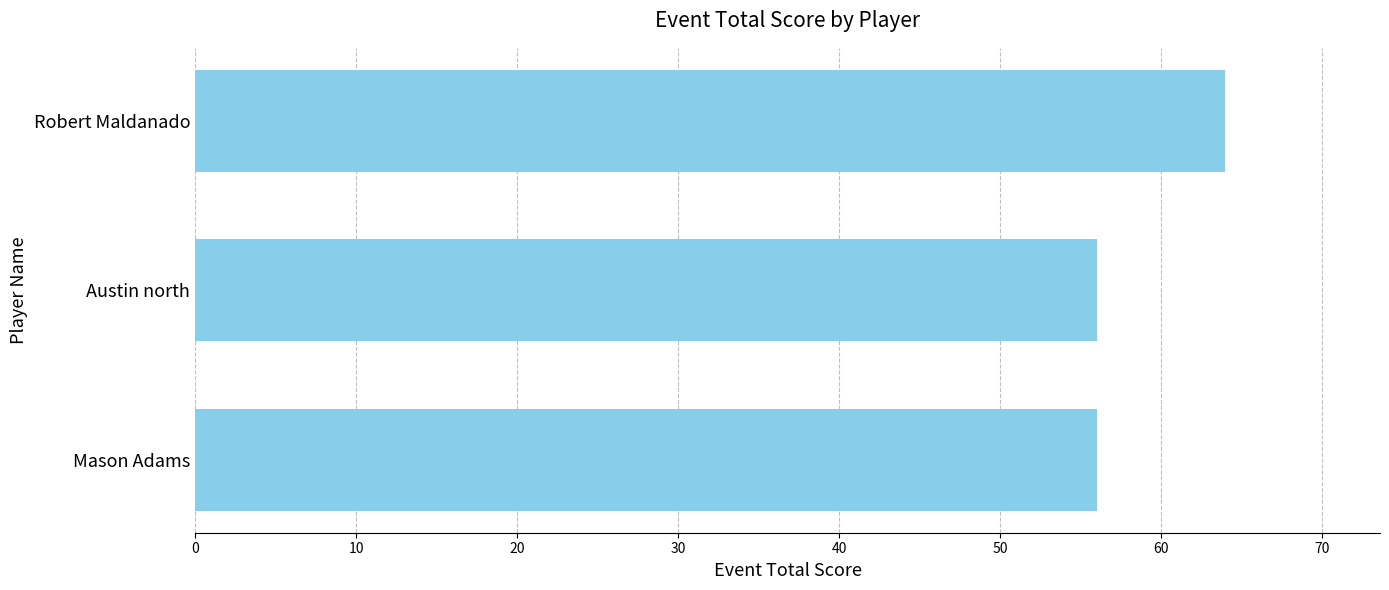

What is the sum of all values?

176